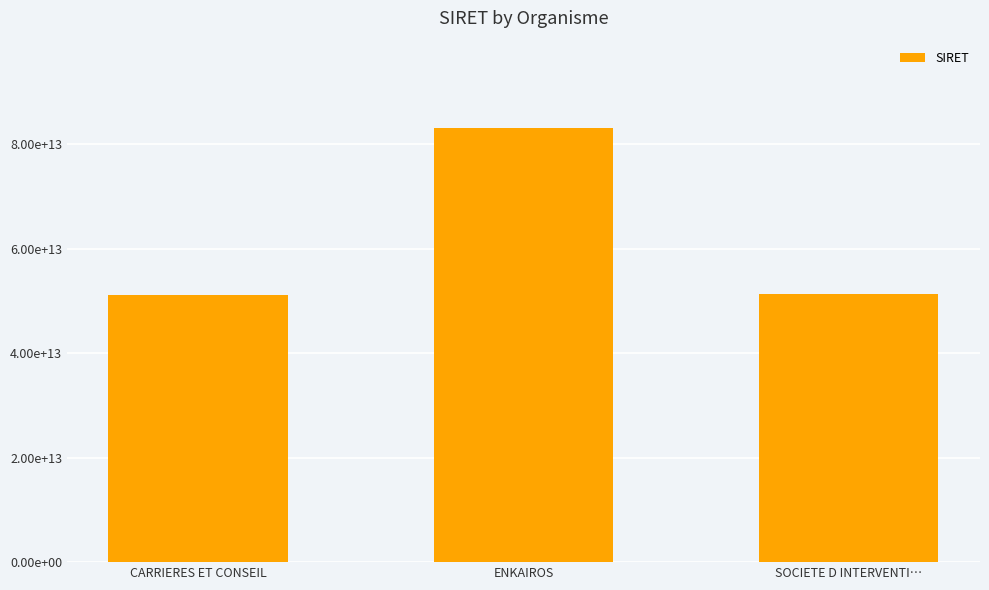

How many distinct data groups are displayed?

1